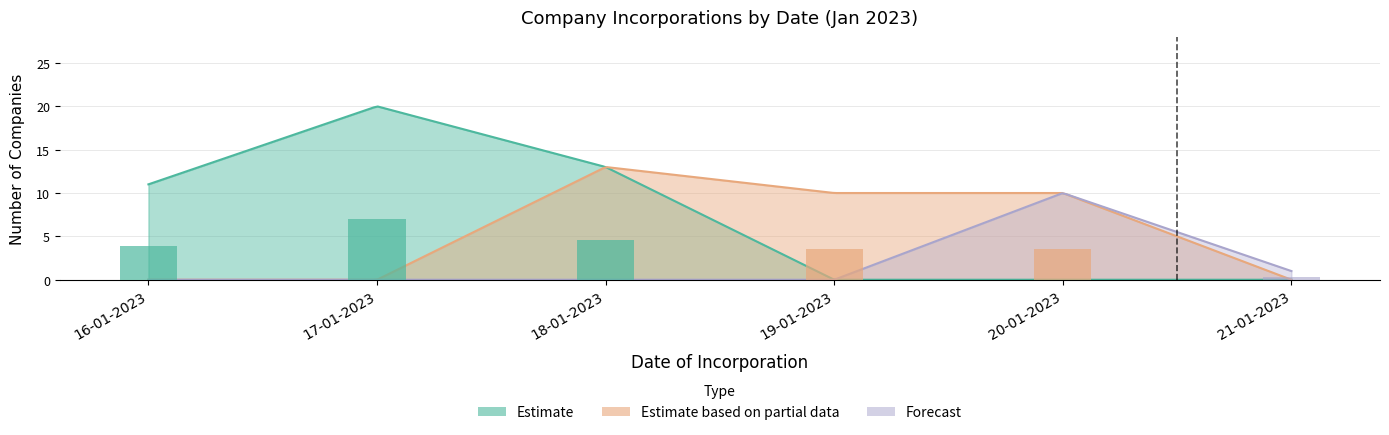

What is the average value?

11